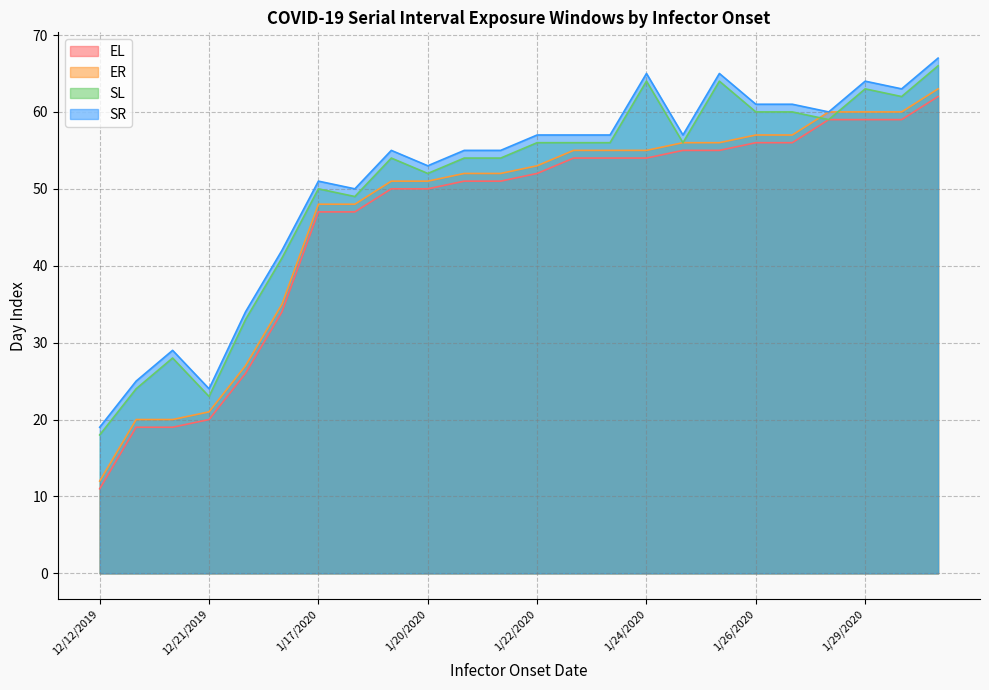

The ER series shows 100 at 1/29/2020. True or false?

False